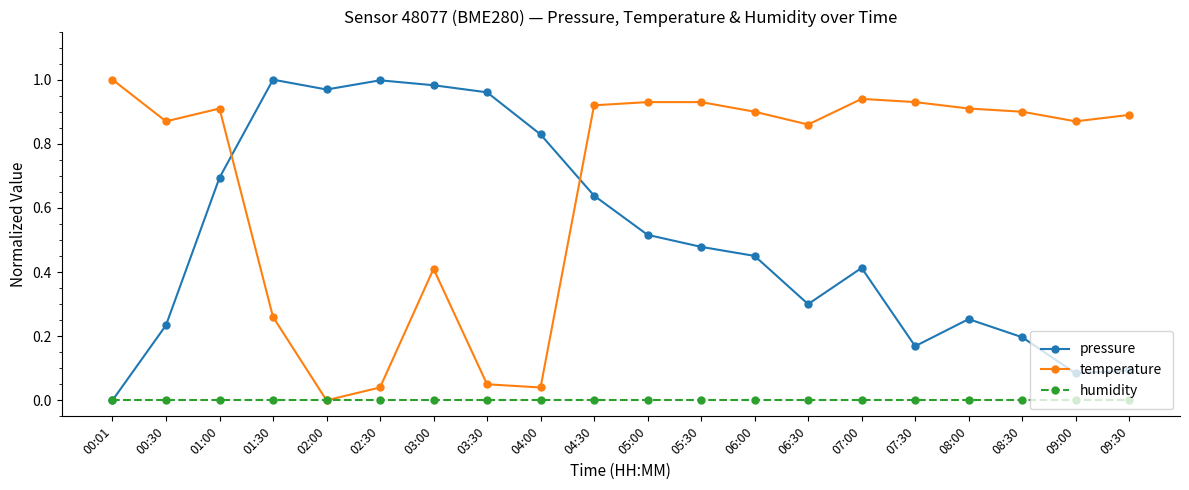

In pressure, how many points are higher than both neighbors (excluding endpoints)?

4